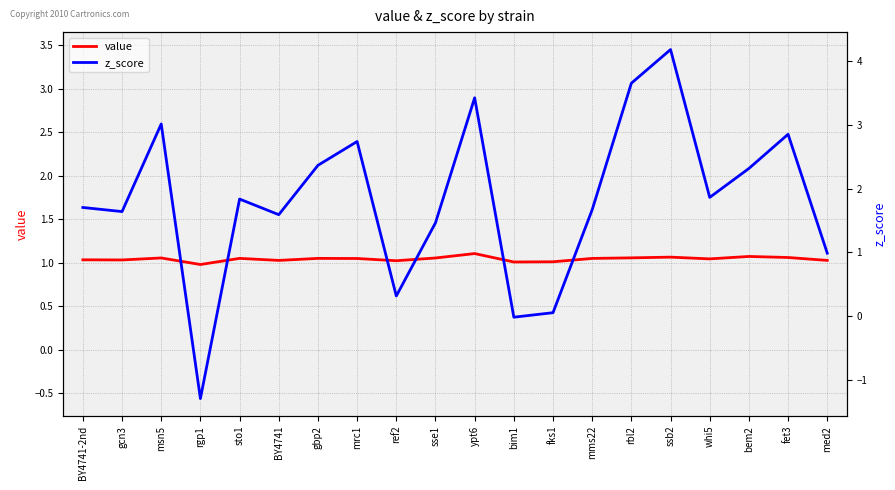

Which category has the lowest value across all series?

rgp1